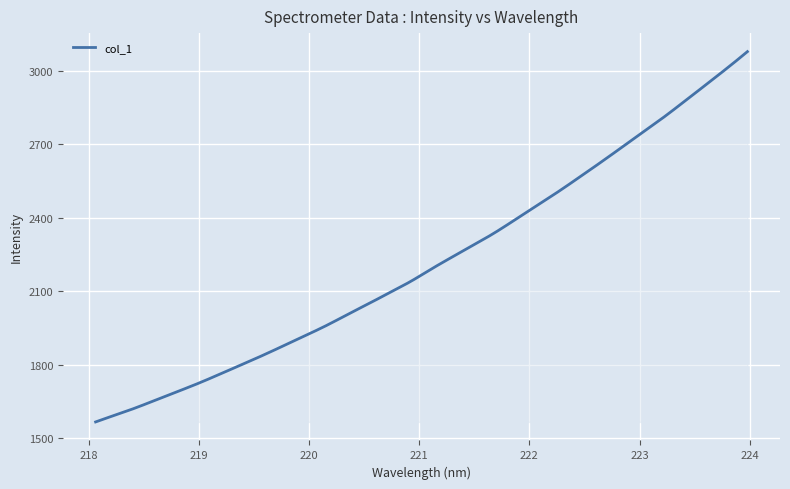

What is the difference between the maximum and minimum values?

1512.3